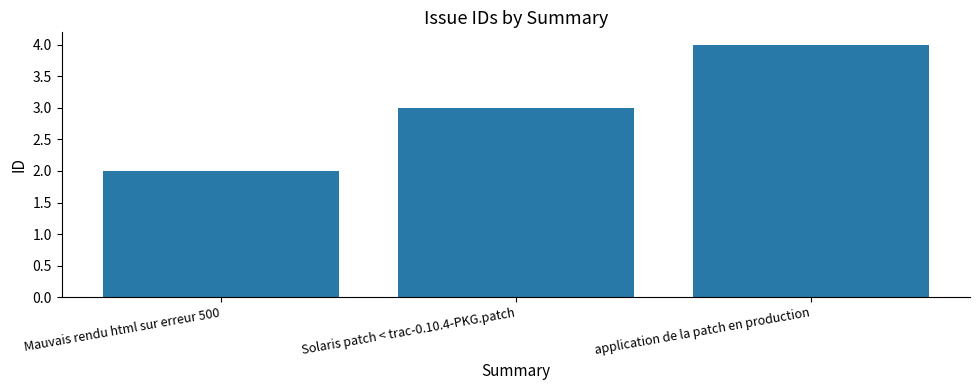

How many series are shown in this chart?

1